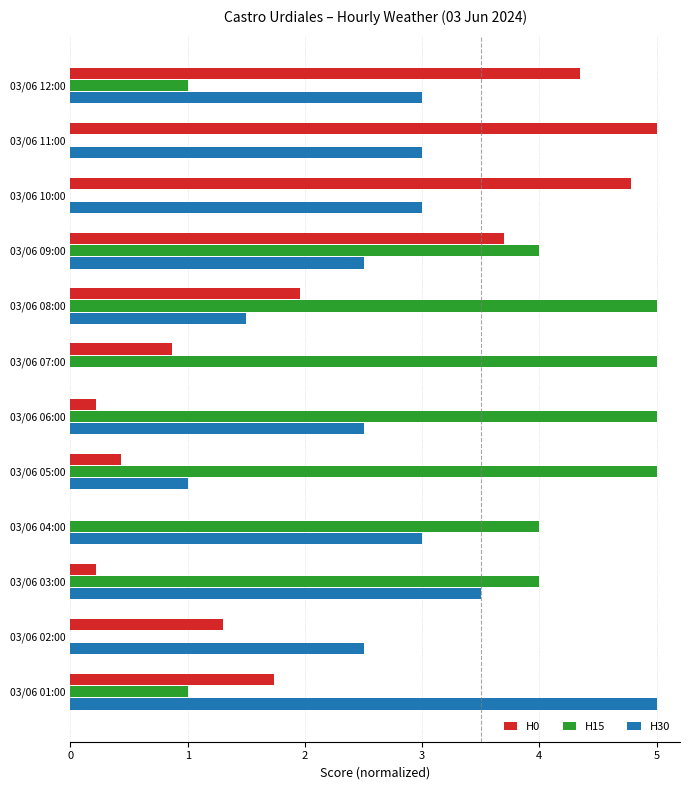

The H30 series shows 3.6 at 03/06 06:00. True or false?

False